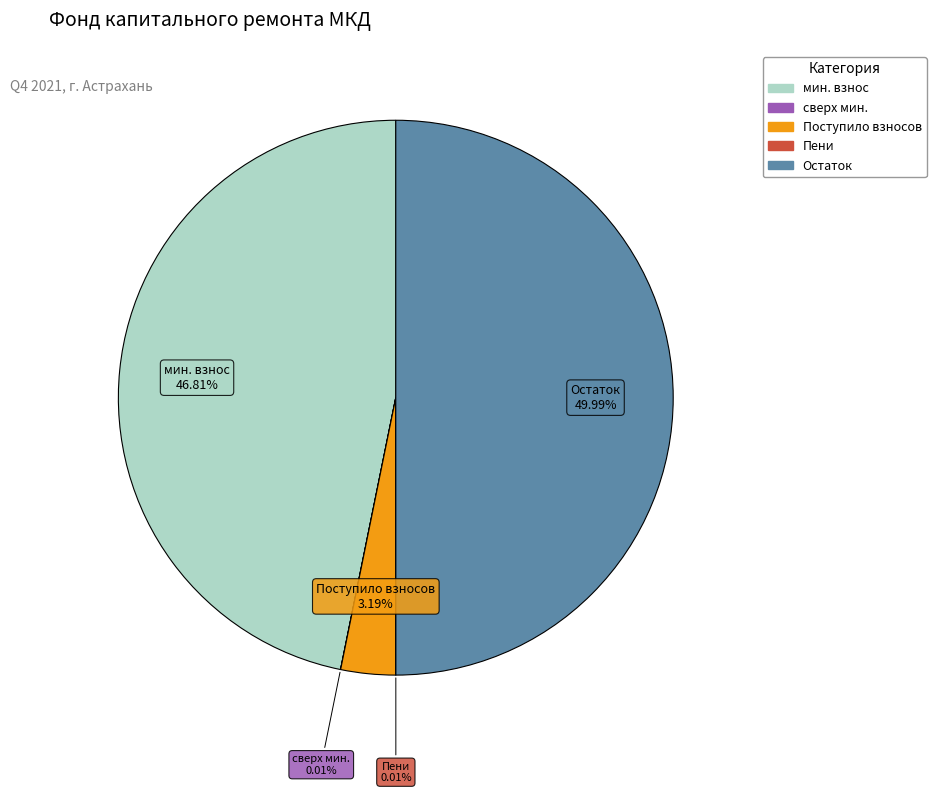

Which has a higher value, Остаток or мин. взнос?

Остаток